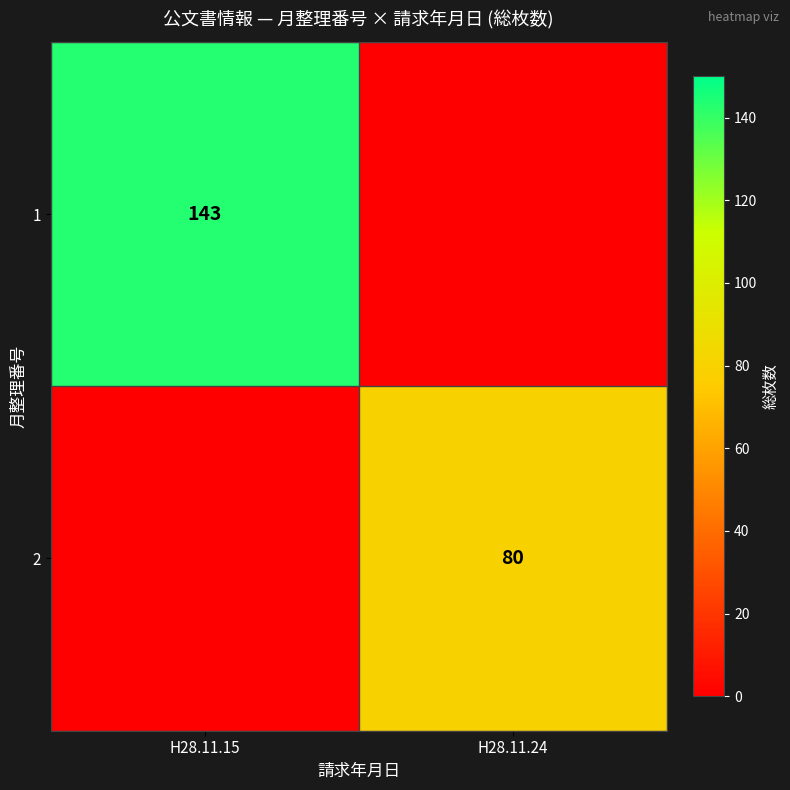

True or false: 2 has a value of 80 at H28.11.24.

True